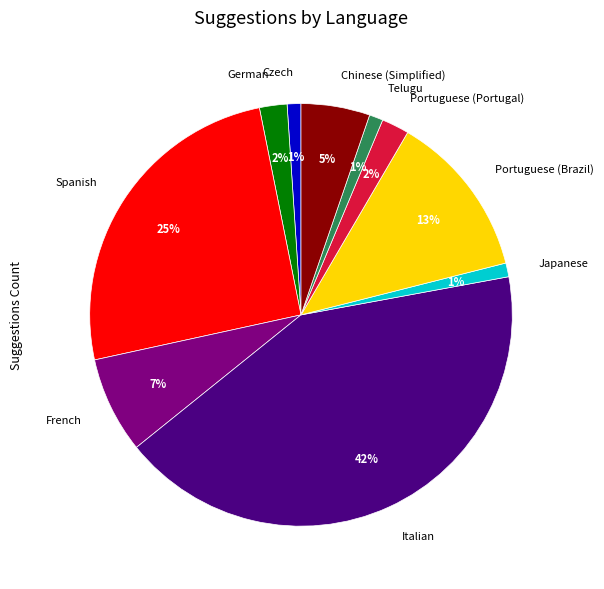

The German slice represents 2% of the pie. True or false?

True